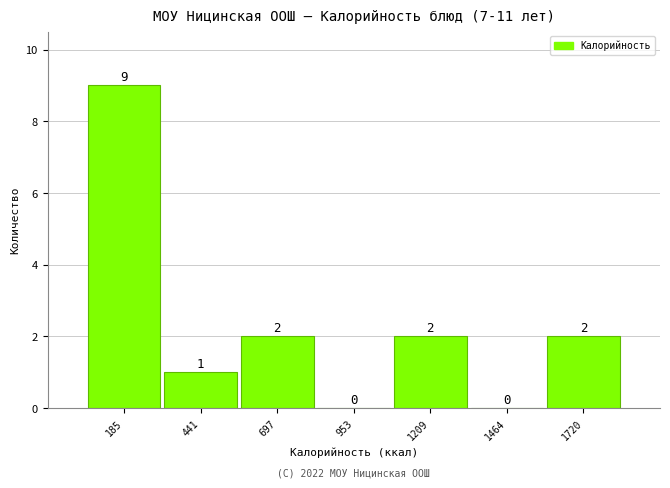

Which range on the x-axis has the tallest bar?

50 to 300